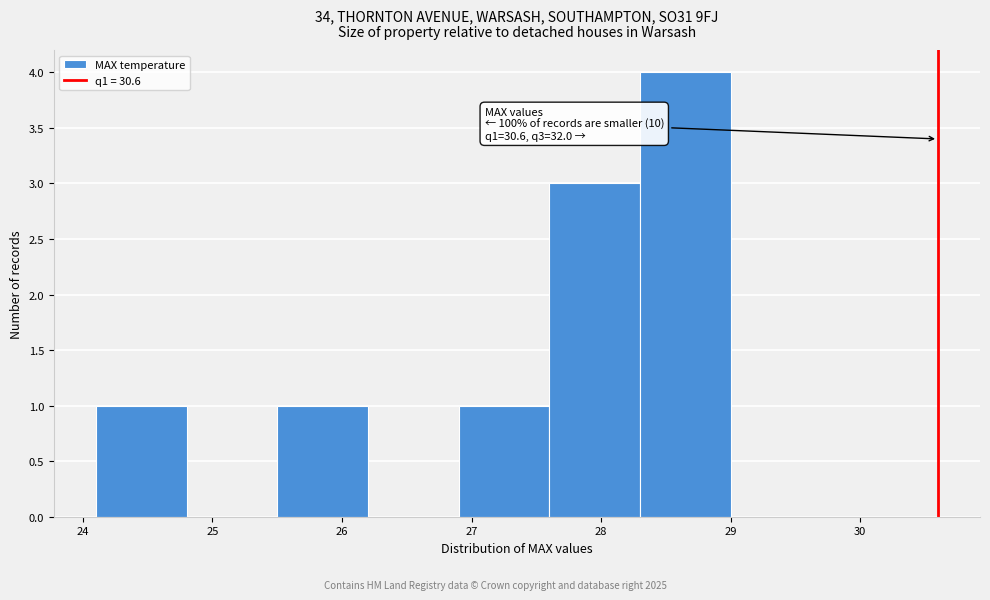

Which range on the x-axis has the tallest bar?

28.3 to 29.0